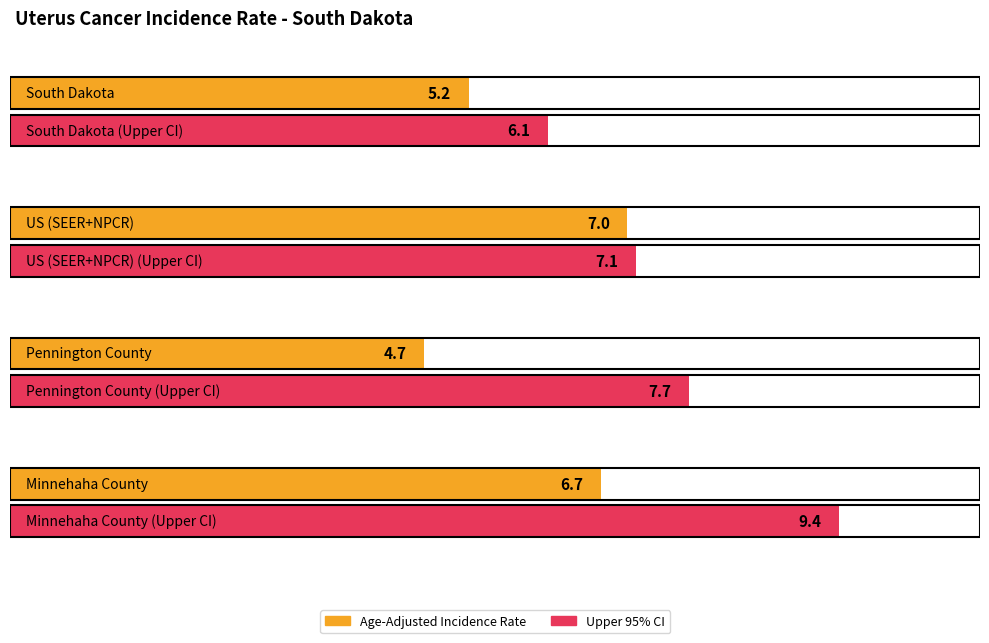

Are the bars grouped side by side (vs. stacked)?

Yes